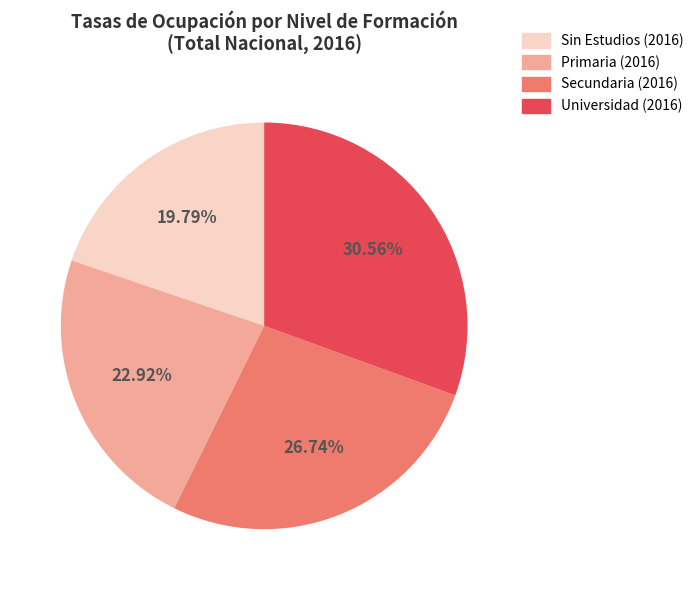

Does any single category account for the majority?

No